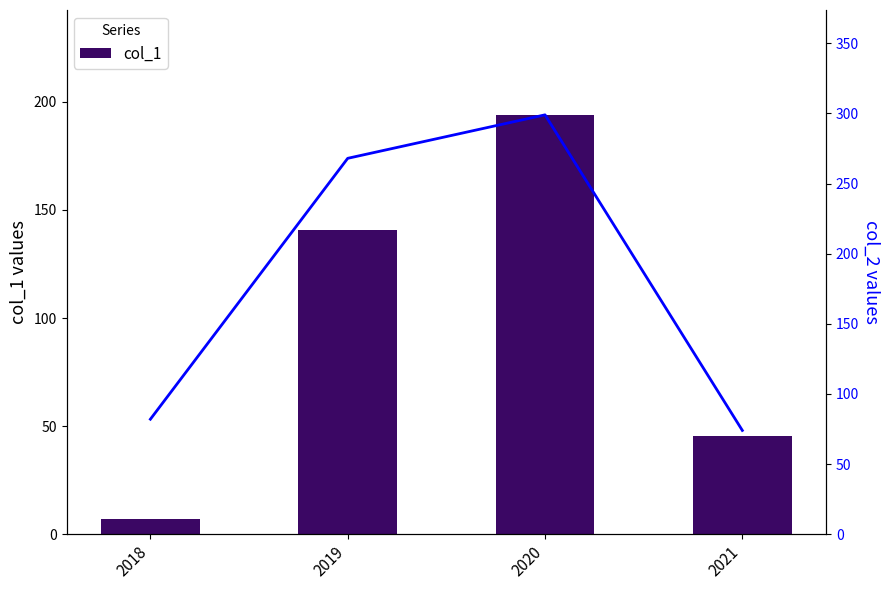

At how many categories does at least one series exceed 133?

2